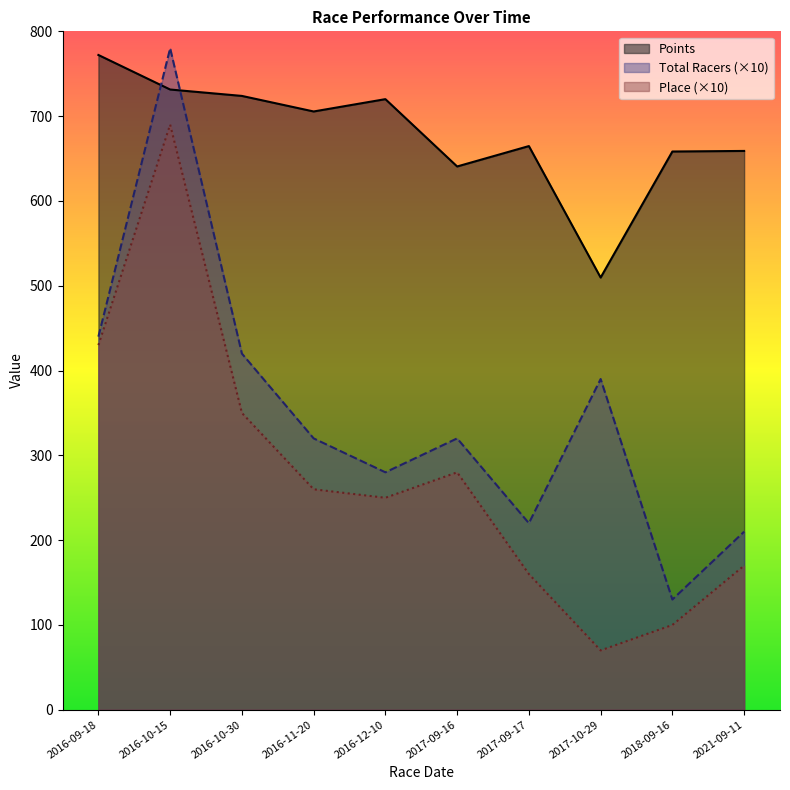

Which series changed the most between 2016-09-18 and 2018-09-16?

Place (×10)